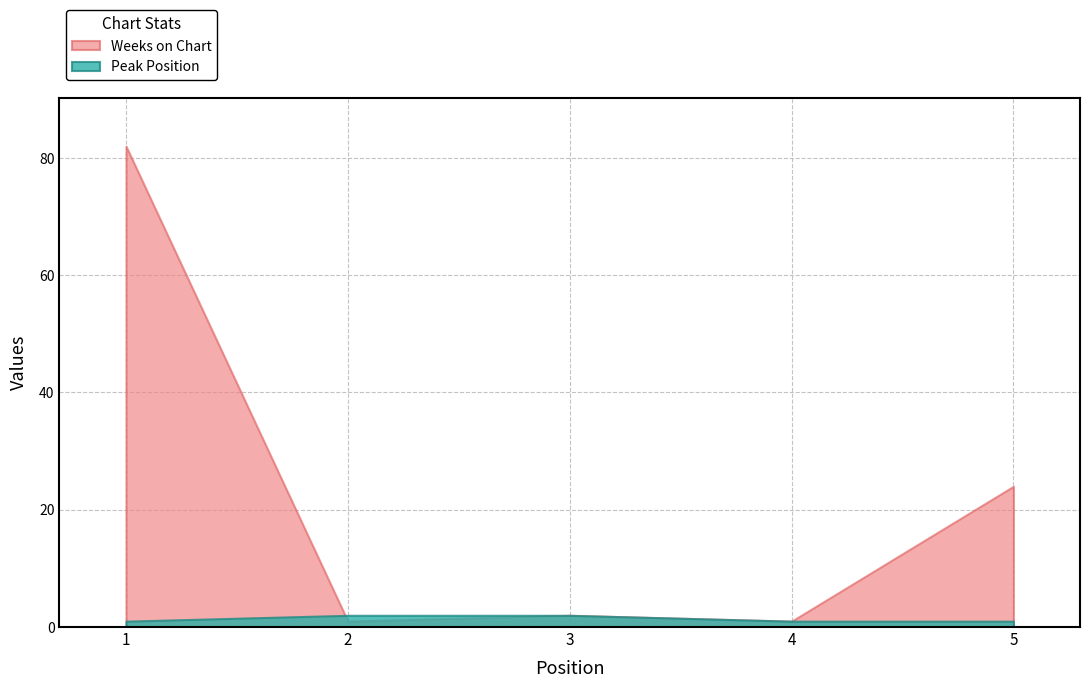

Where is the first local maximum for Weeks on Chart?

3